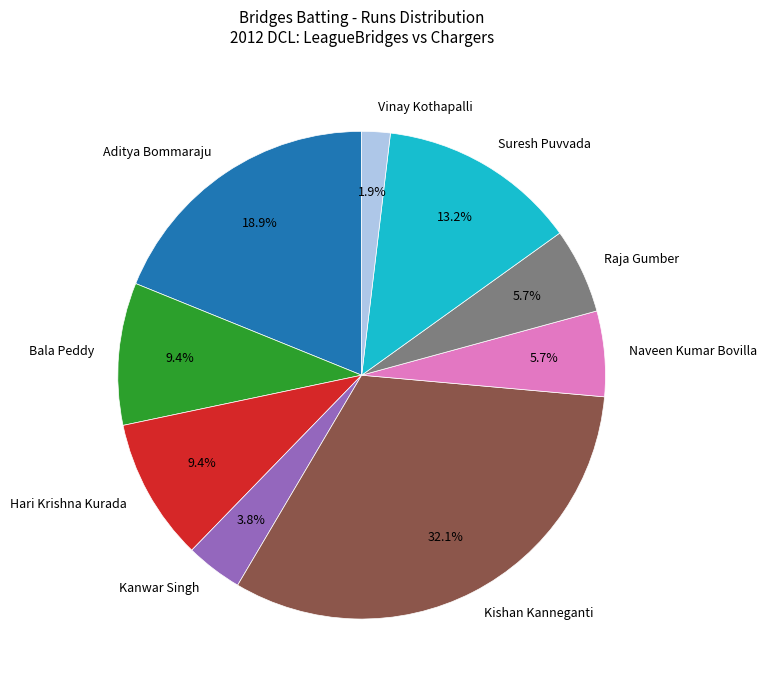

What portion of the pie excludes Bala Peddy?

90.6%